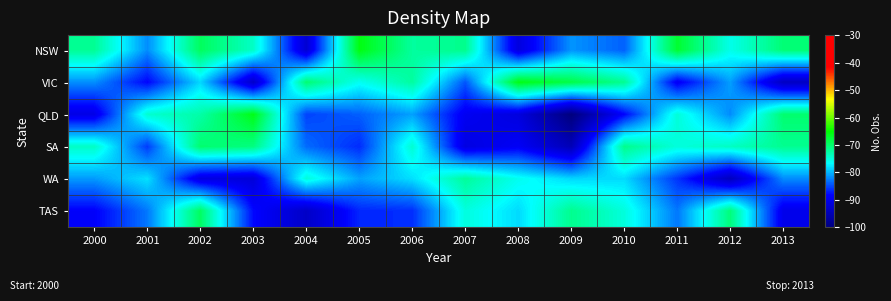

Rank the series at 2007 from lowest to highest value.

SA, QLD, VIC, TAS, WA, NSW